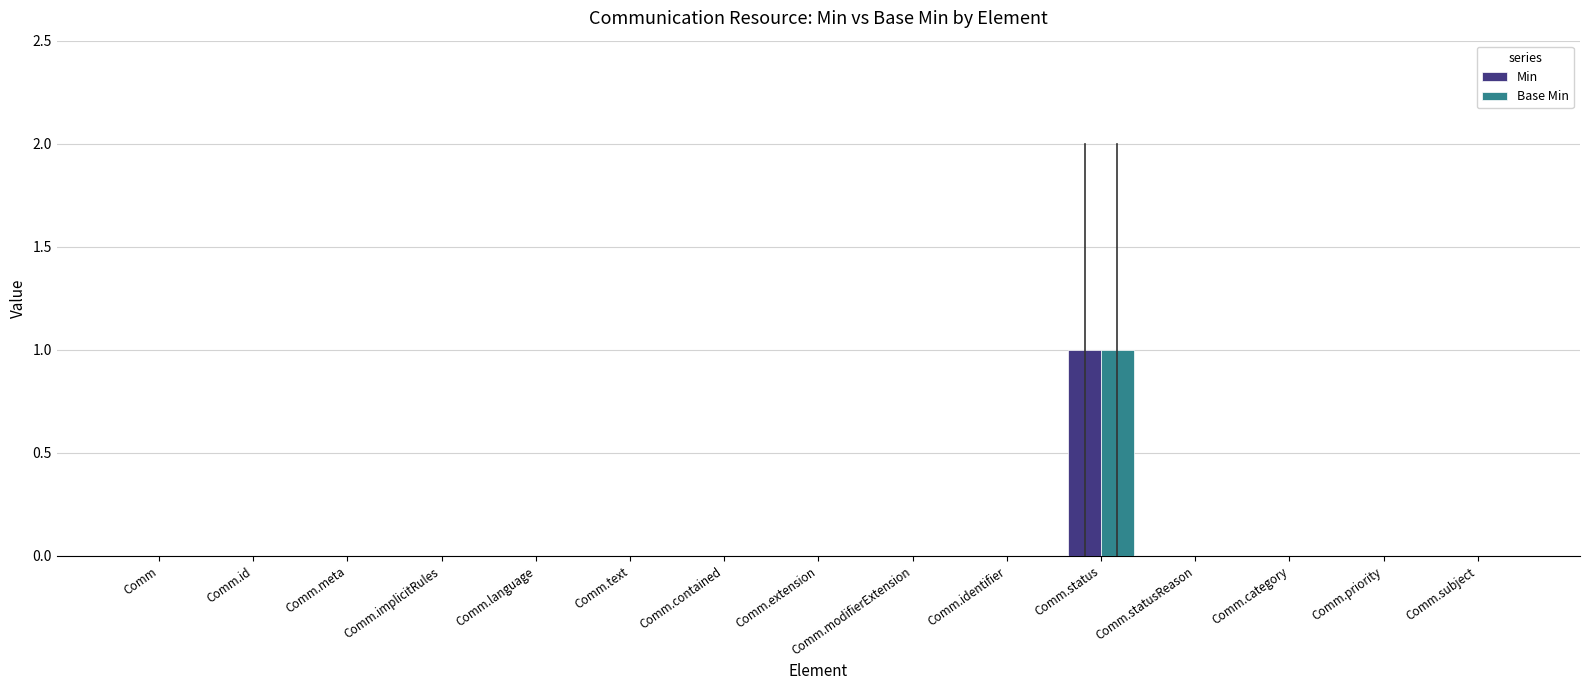

What is the maximum value for Min?

1